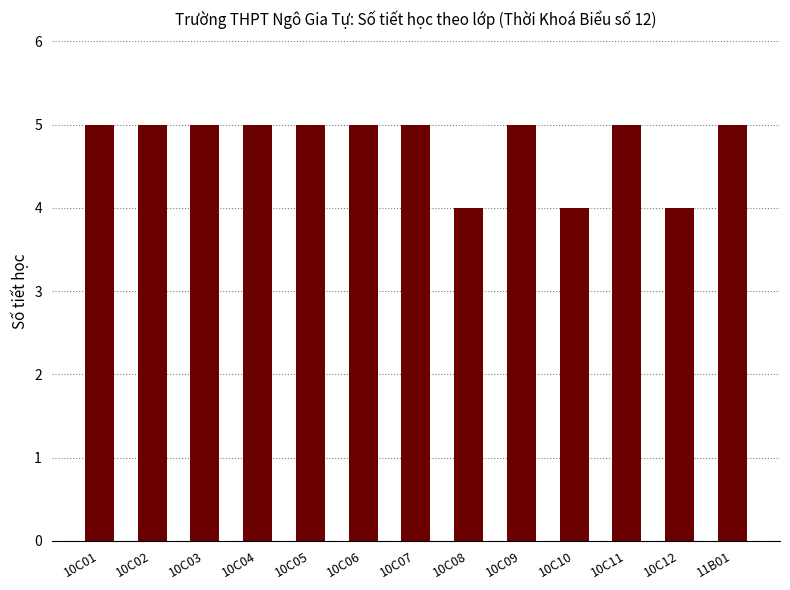

What is the smallest value displayed?

4